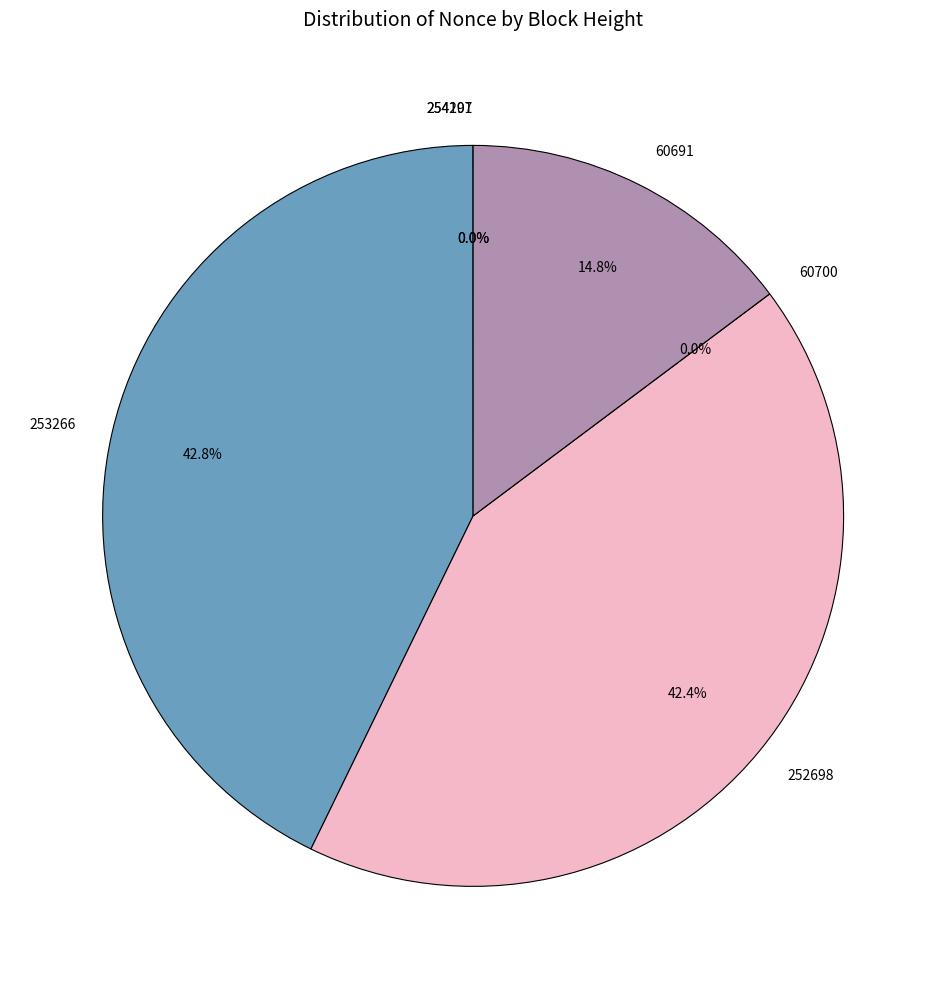

Rank the categories by value from highest to lowest.

253266, 252698, 60691, 254201, 254197, 60700